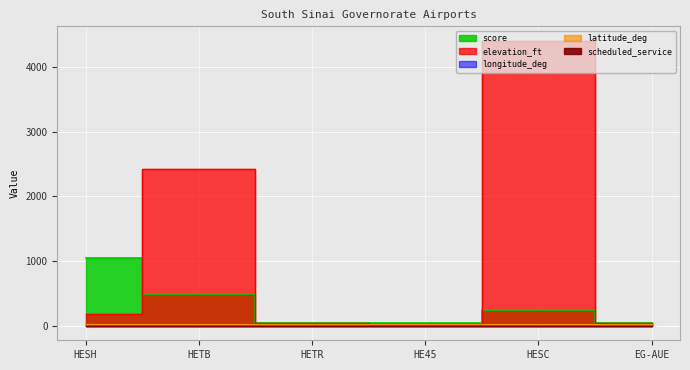

List the labels in order of scheduled_service value, smallest first.

HETR, HE45, HESC, EG-AUE, HESH, HETB